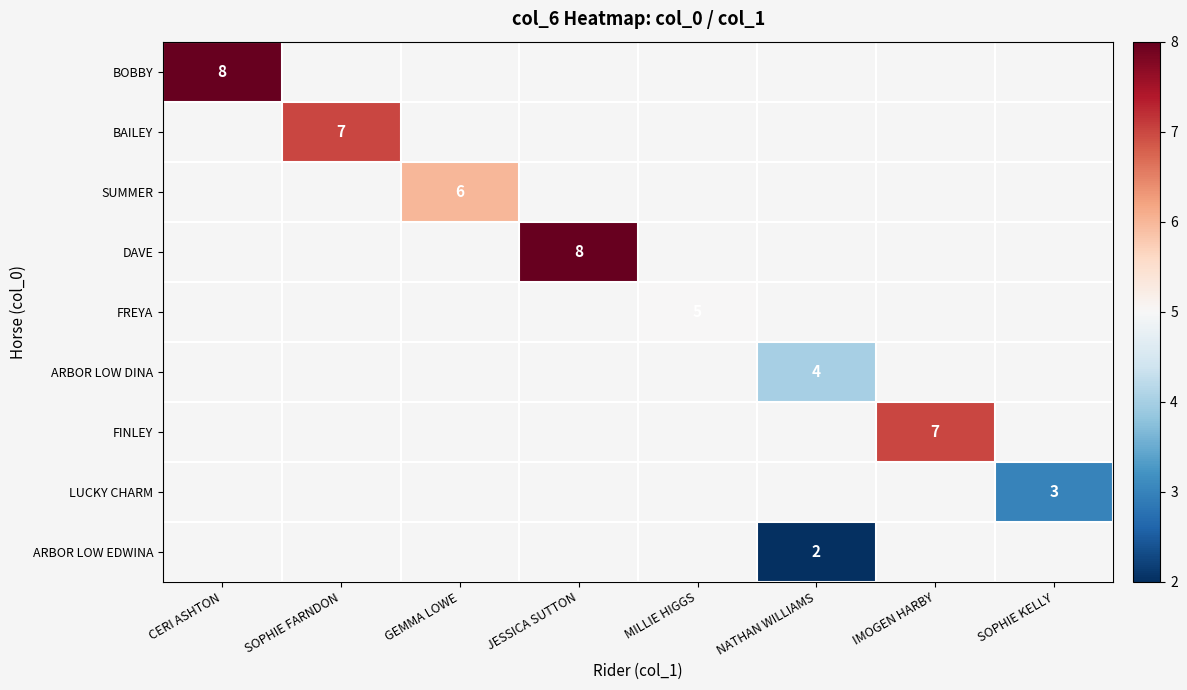

Is it true that FINLEY equals 12 at IMOGEN HARBY?

False